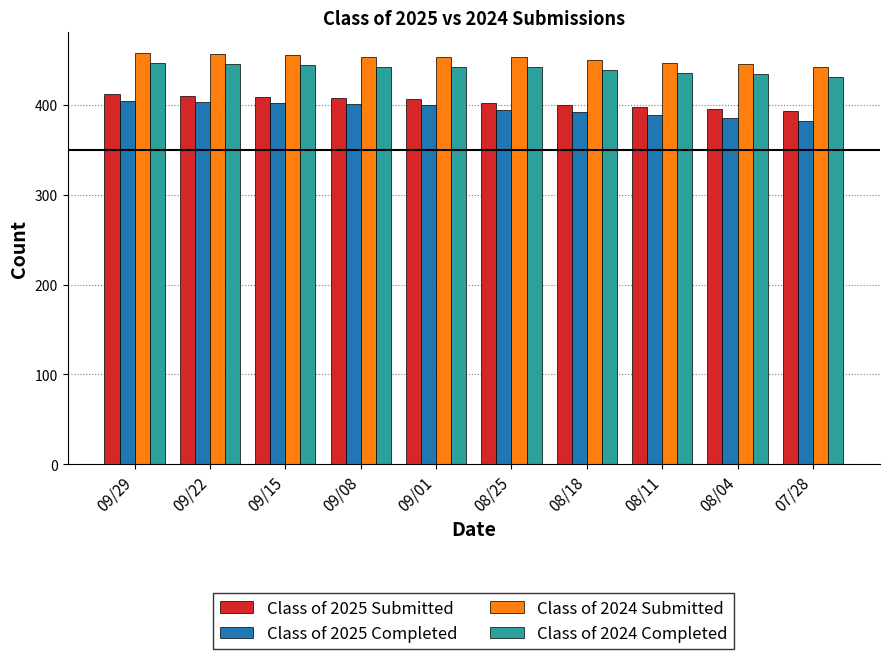

What is the greatest value displayed?

458